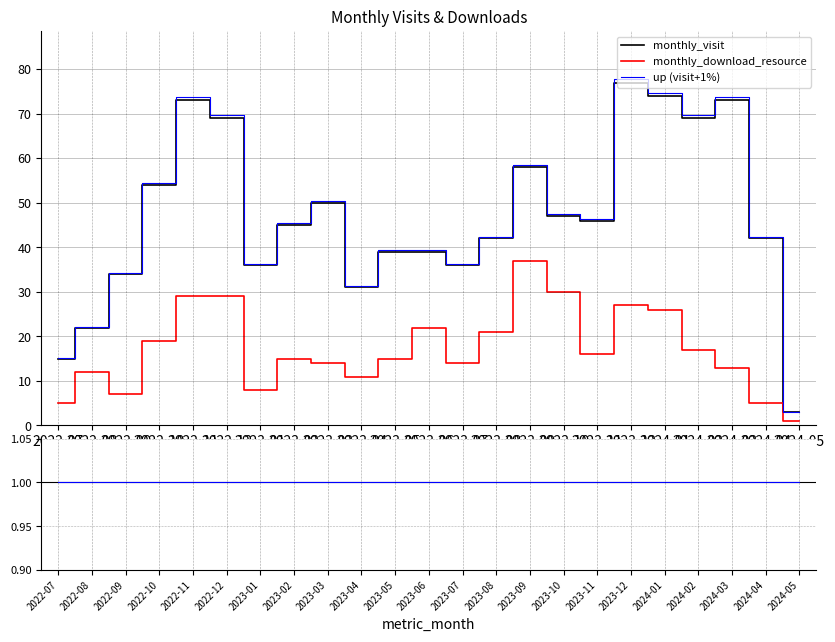

What is the maximum value for up (visit+1%)?

77.8